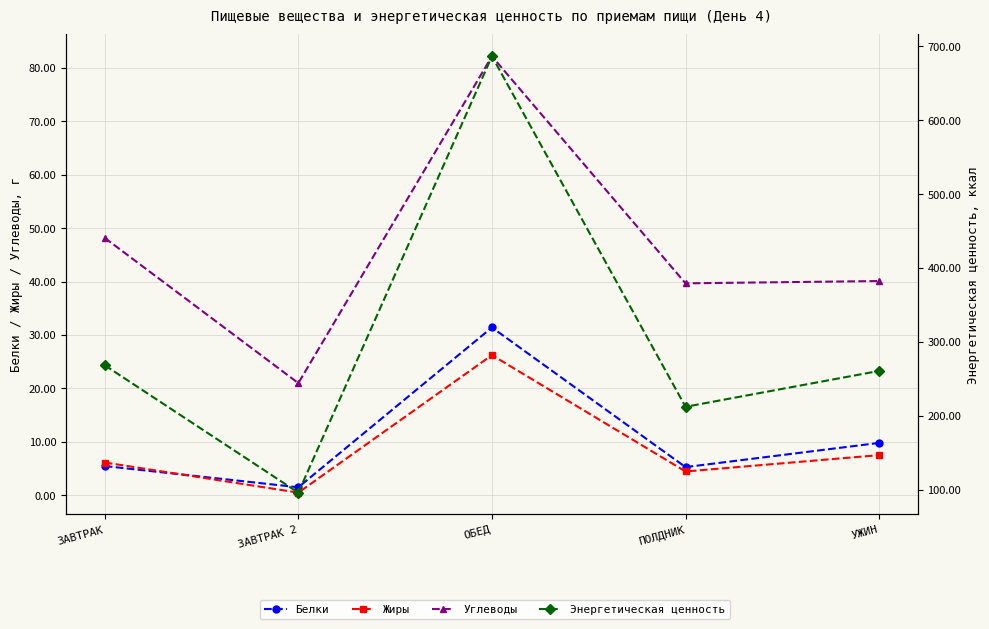

True or false: Белки and Энергетическая ценность cross at least once.

False